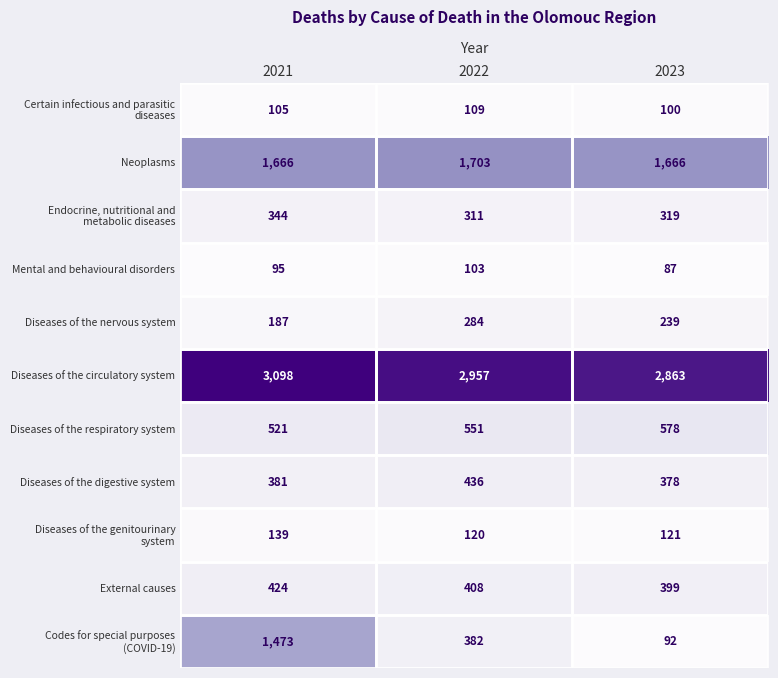

What is the total value across all series at 2022?

7364